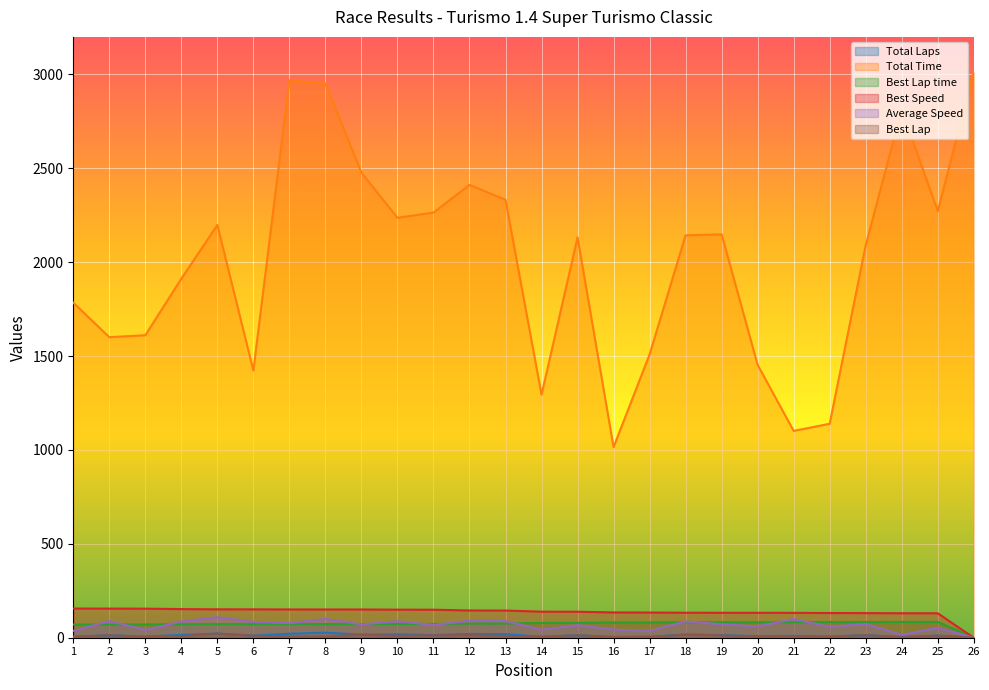

What is the maximum value for Average Speed?

109.5